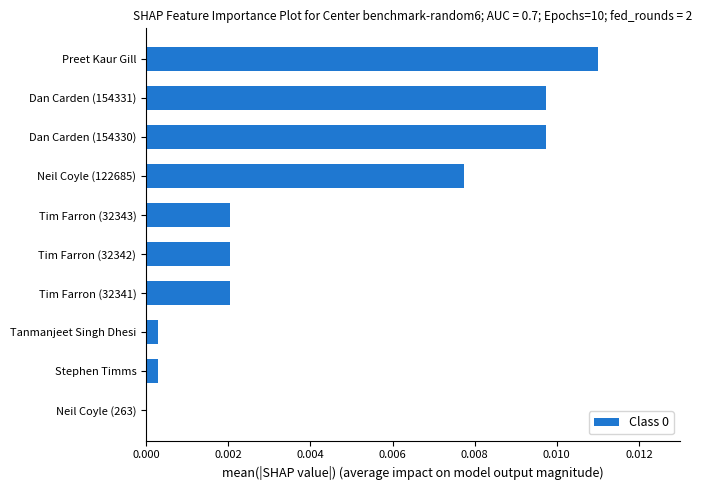

Which has a higher value, Tanmanjeet Singh Dhesi or Tim Farron (32341)?

Tim Farron (32341)